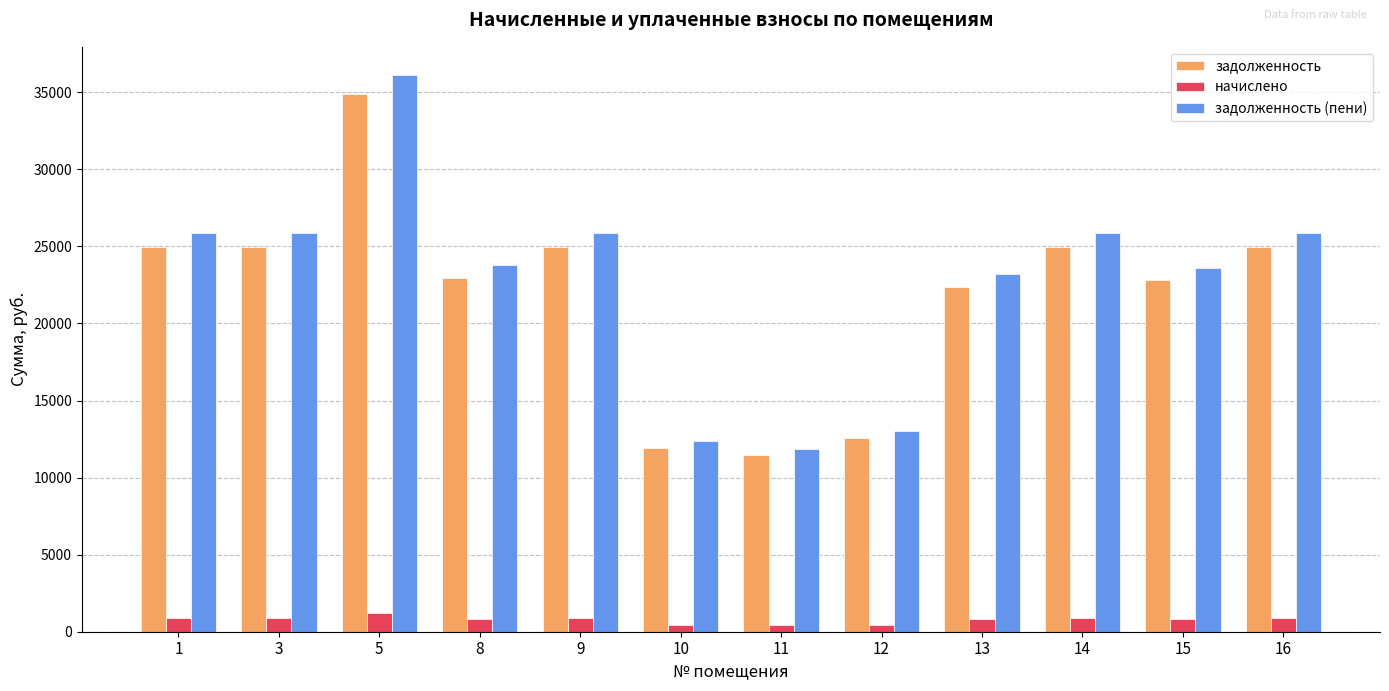

Between 5 and 10, which series saw the biggest shift?

задолженность (пени)